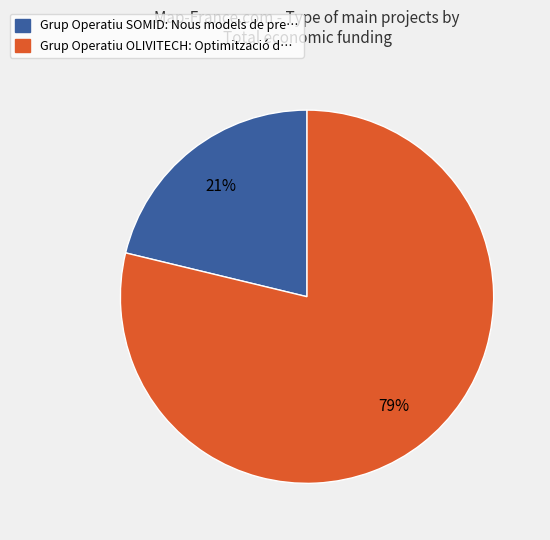

What percentage is the Grup Operatiu OLIVITECH slice, to the nearest percent?

79%